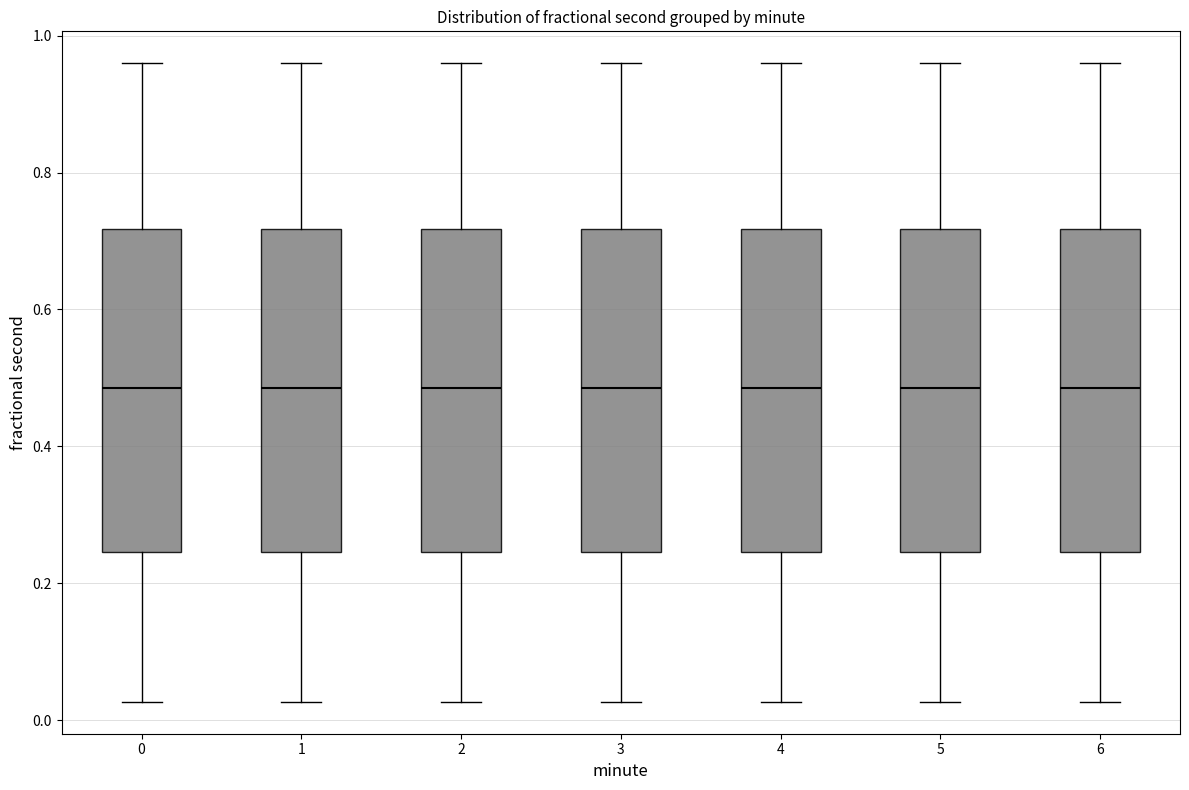

Where is the upper edge of the box at x = 4 on the y-axis? The values are not printed on the chart, so give them approximately, as read against the axis.

0.72